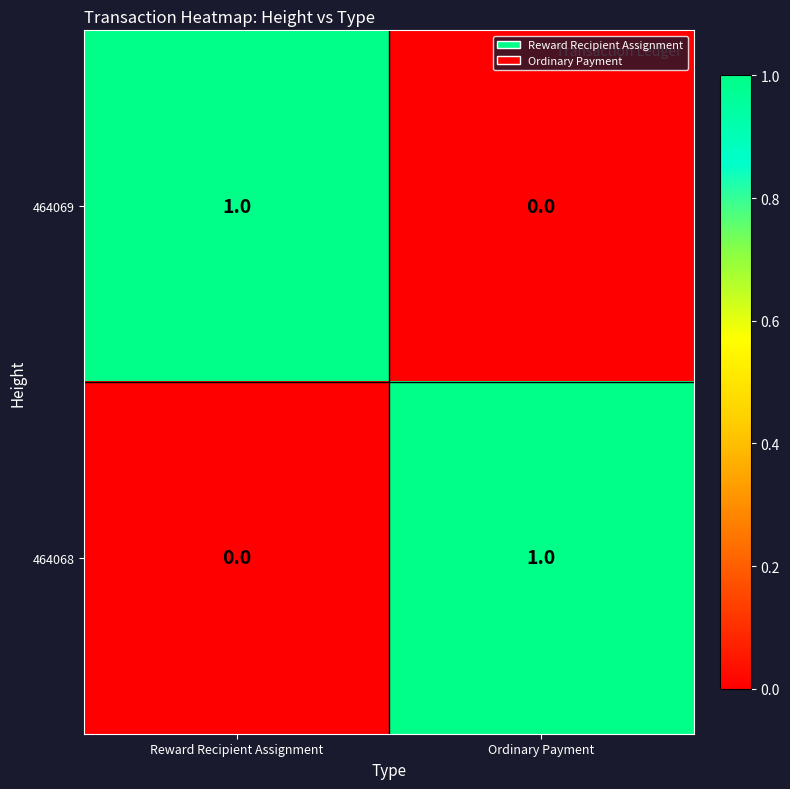

What is the spread (max minus min) of values at Ordinary Payment?

1